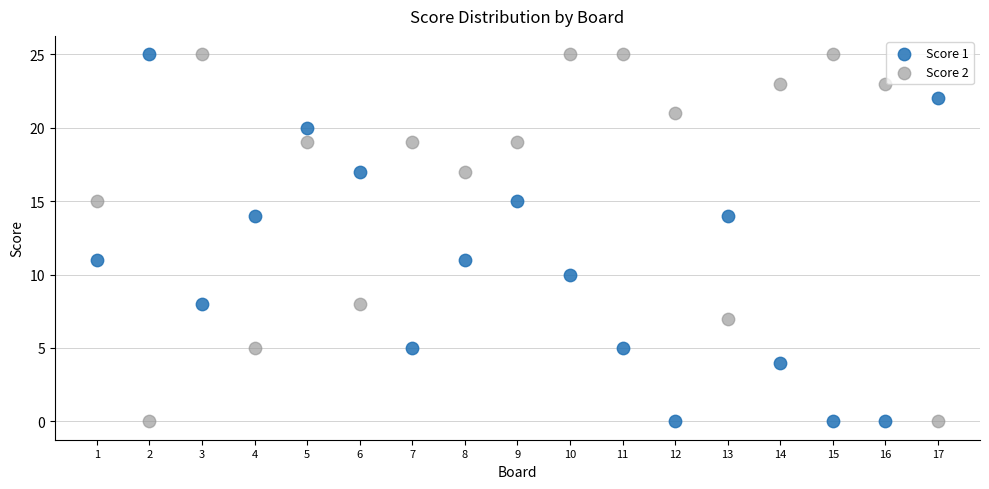

What is the X range (max minus min) for the scatter plot?

16